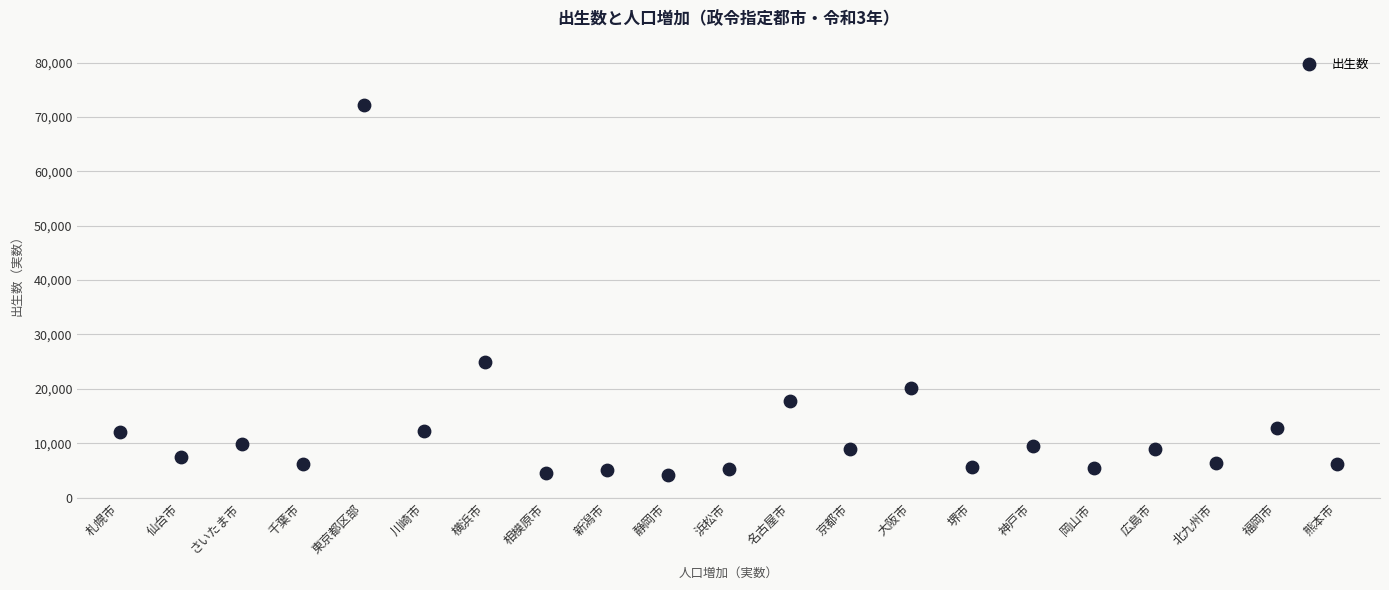

What is the range of Y values (max minus min)?

67943